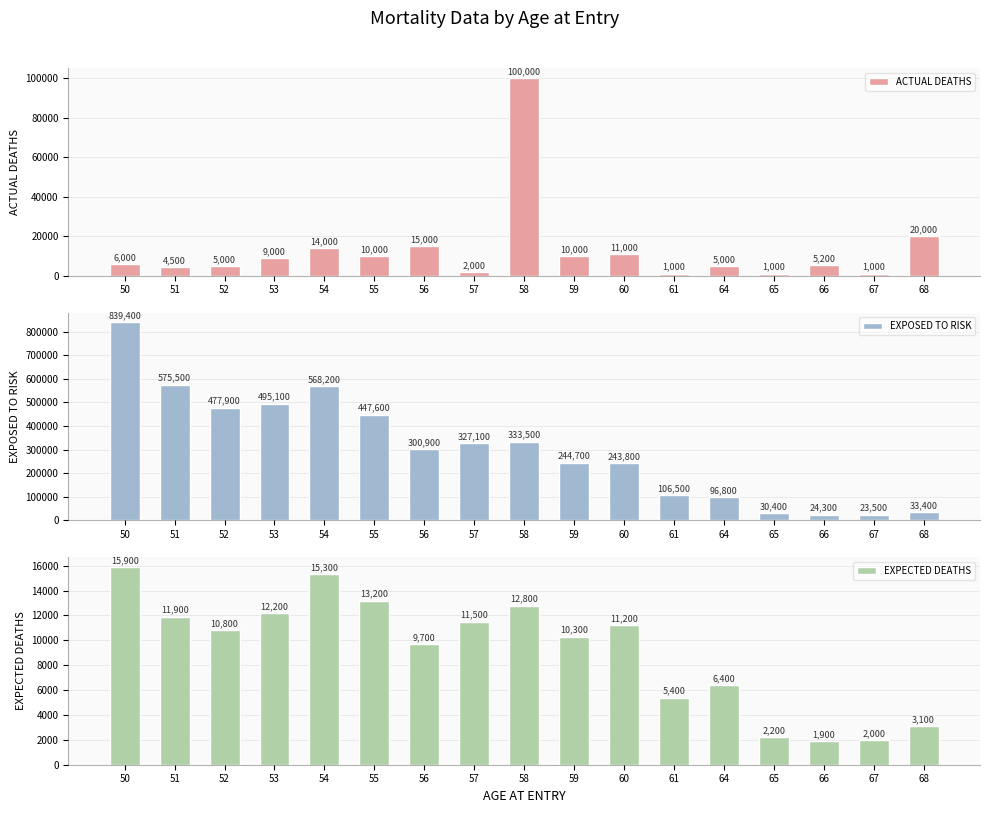

Reading left to right, transcribe all the data shown in this chart.

ACTUAL DEATHS: 50=6000	51=4500	52=5000	53=9000	54=14000	55=10000	56=15000	57=2000	58=100000	59=10000	60=11000	61=1000	64=5000	65=1000	66=5200	67=1000	68=20000
EXPOSED TO RISK: 50=839400	51=575500	52=477900	53=495100	54=568200	55=447600	56=300900	57=327100	58=333500	59=244700	60=243800	61=106500	64=96800	65=30400	66=24300	67=23500	68=33400
EXPECTED DEATHS: 50=15900	51=11900	52=10800	53=12200	54=15300	55=13200	56=9700	57=11500	58=12800	59=10300	60=11200	61=5400	64=6400	65=2200	66=1900	67=2000	68=3100